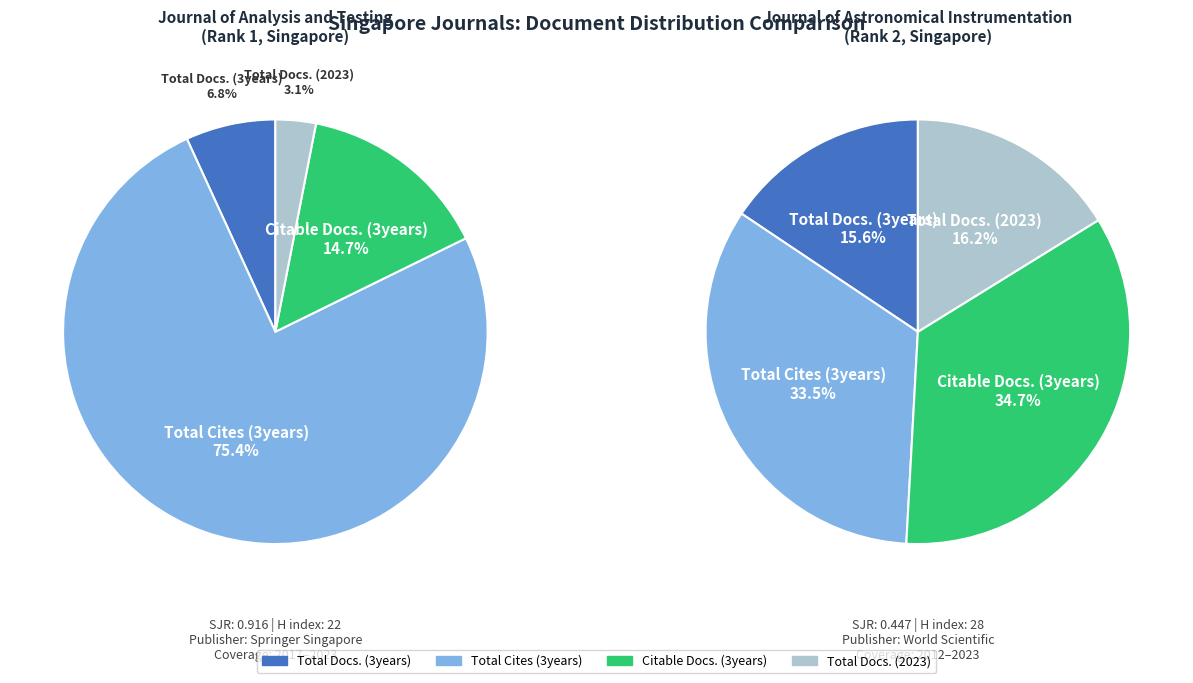

What is the majority slice?

Total Cites (3years)